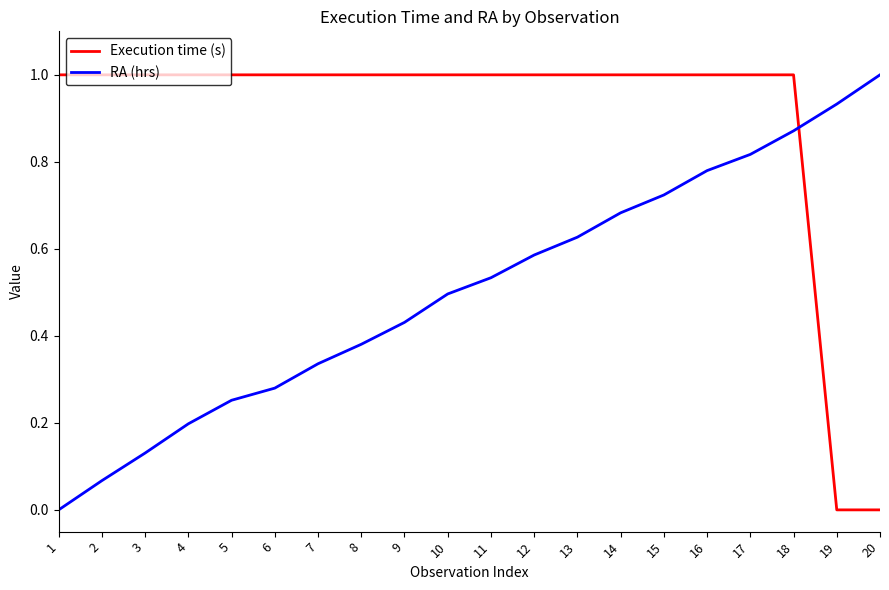

At which category is the sum across all series the highest?

18